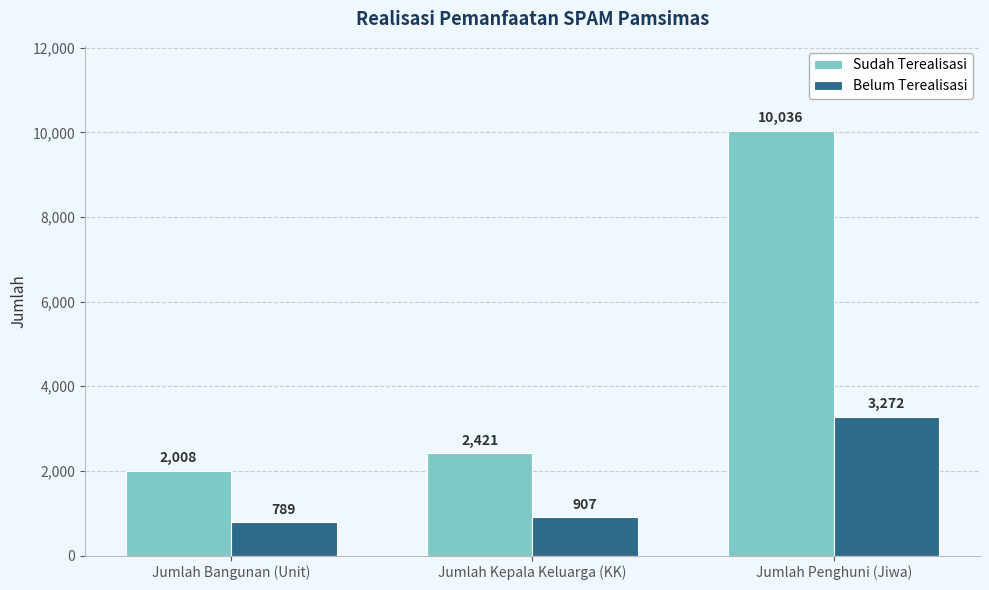

Which series changed the most between Jumlah Bangunan (Unit) and Jumlah Kepala Keluarga (KK)?

Sudah Terealisasi